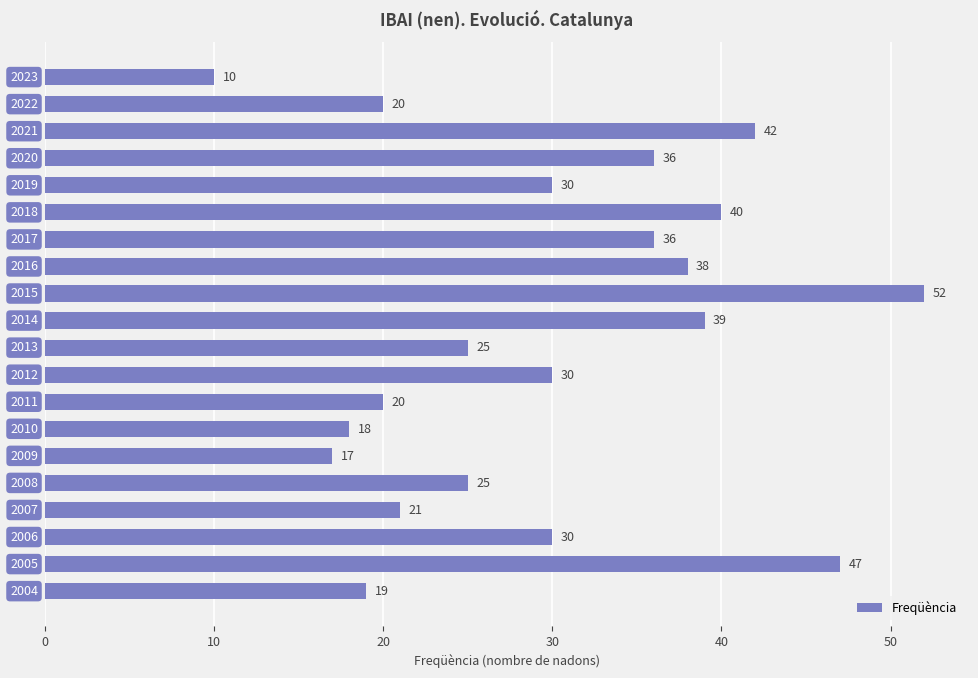

What is the difference between the second highest and minimum values?

37